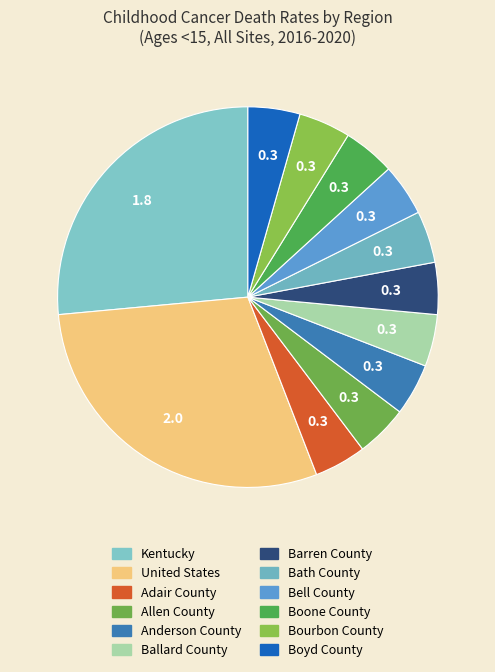

How many segments does this pie chart have?

12